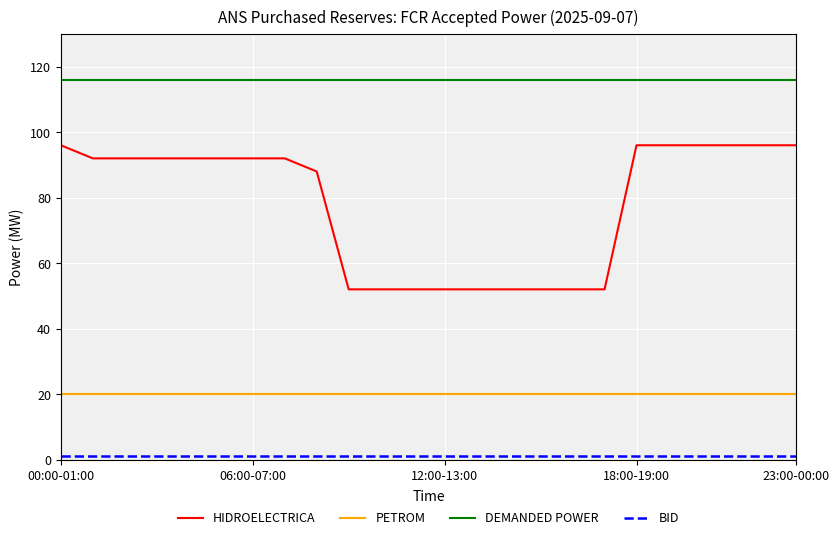

What is the greatest value displayed?

116